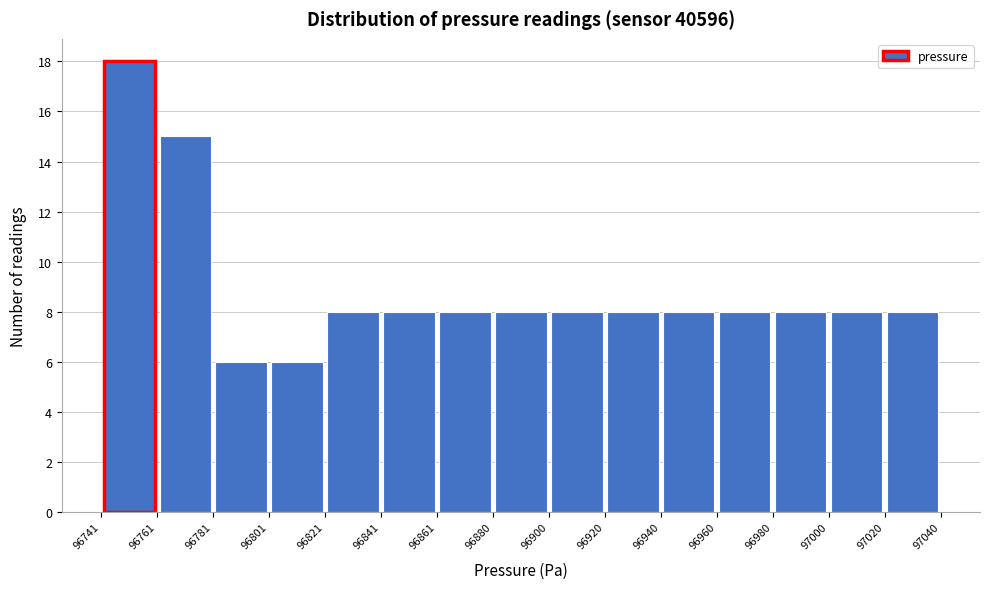

Over which range of the x-axis is the bar tallest?

96741 to 96761